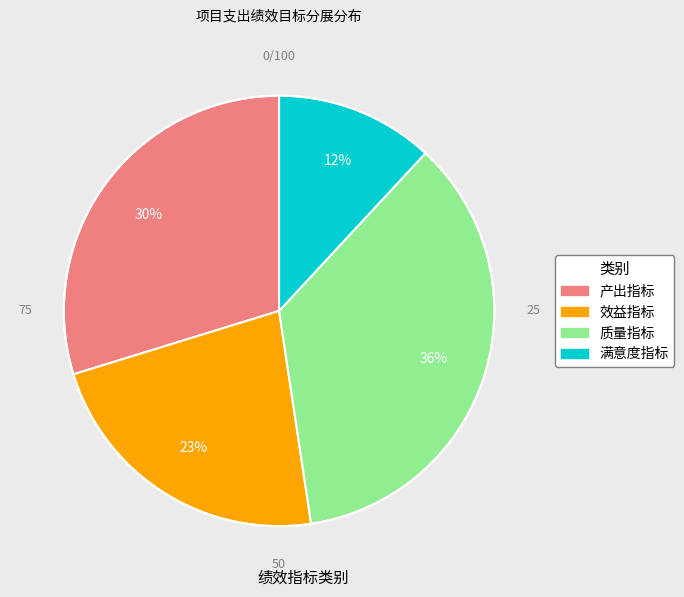

Rank the categories by value from lowest to highest.

满意度指标, 效益指标, 产出指标, 质量指标